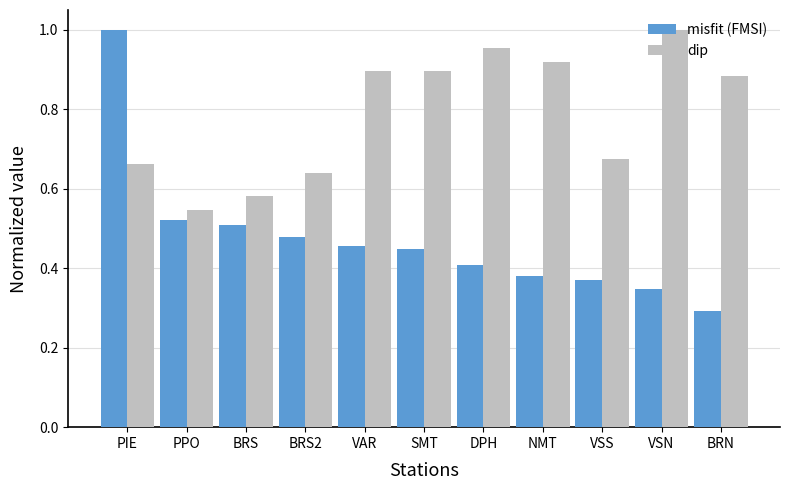

The misfit (FMSI) series shows 0.1 at BRN. True or false?

False